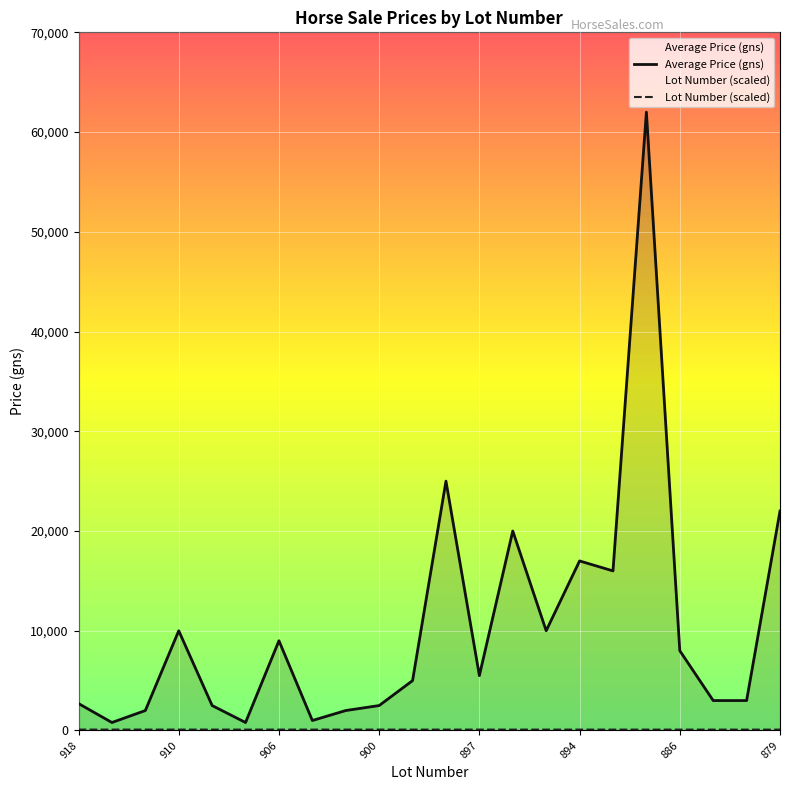

What is the value of the Lot Number point at the 13th from the left?

89.7